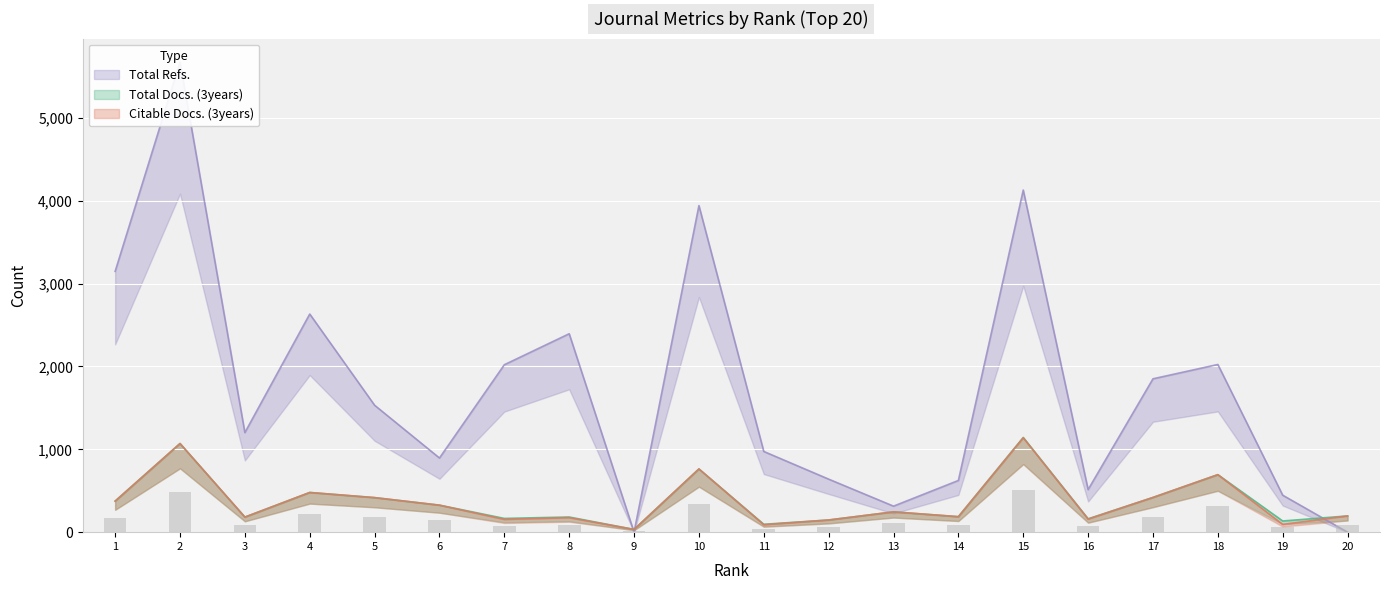

What is the average value of the Citable Docs. (3years) series?

367